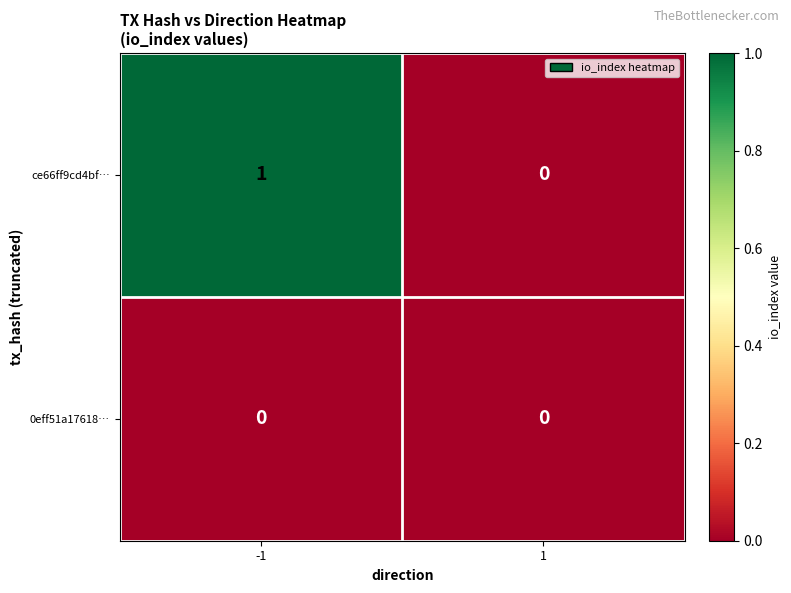

Is the value of ce66ff9cd4bf… at -1 greater than the value of 0eff51a17618… at -1?

Yes